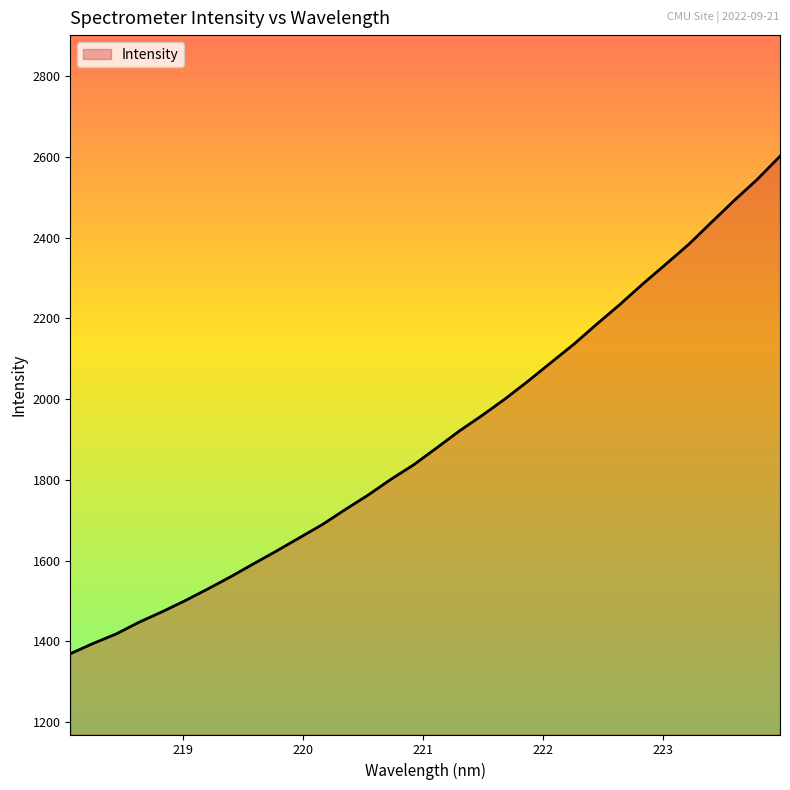

What is the greatest value displayed?

2601.7